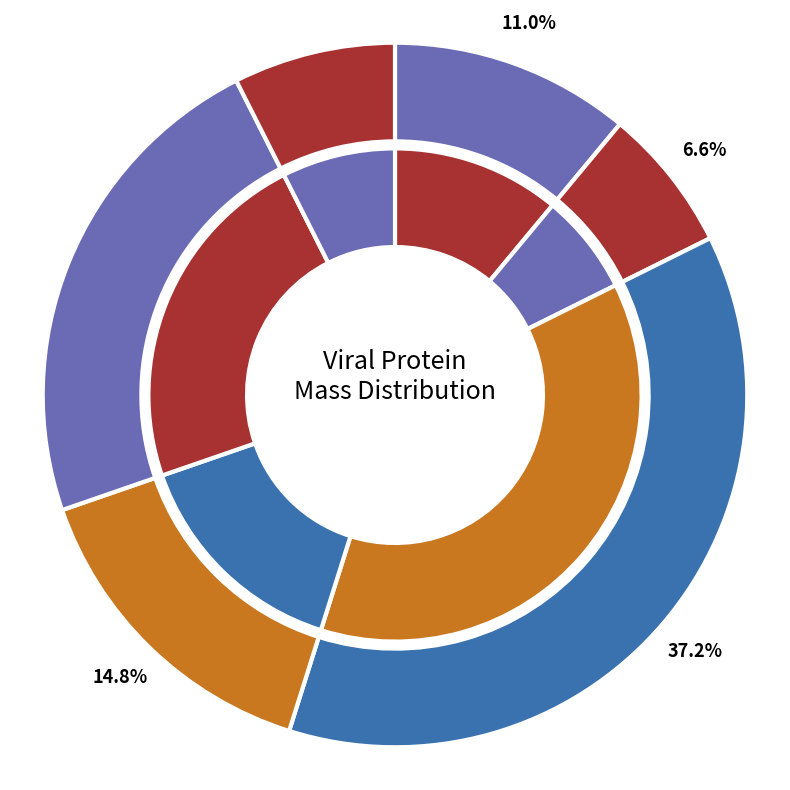

To the nearest percent, what percentage of the pie is A0A3S8UU97?

15%